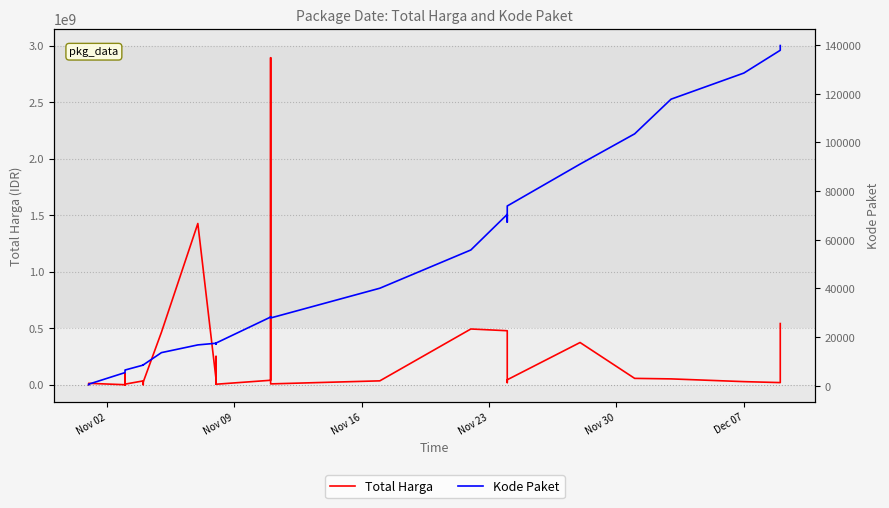

How many lines are shown in the chart?

2